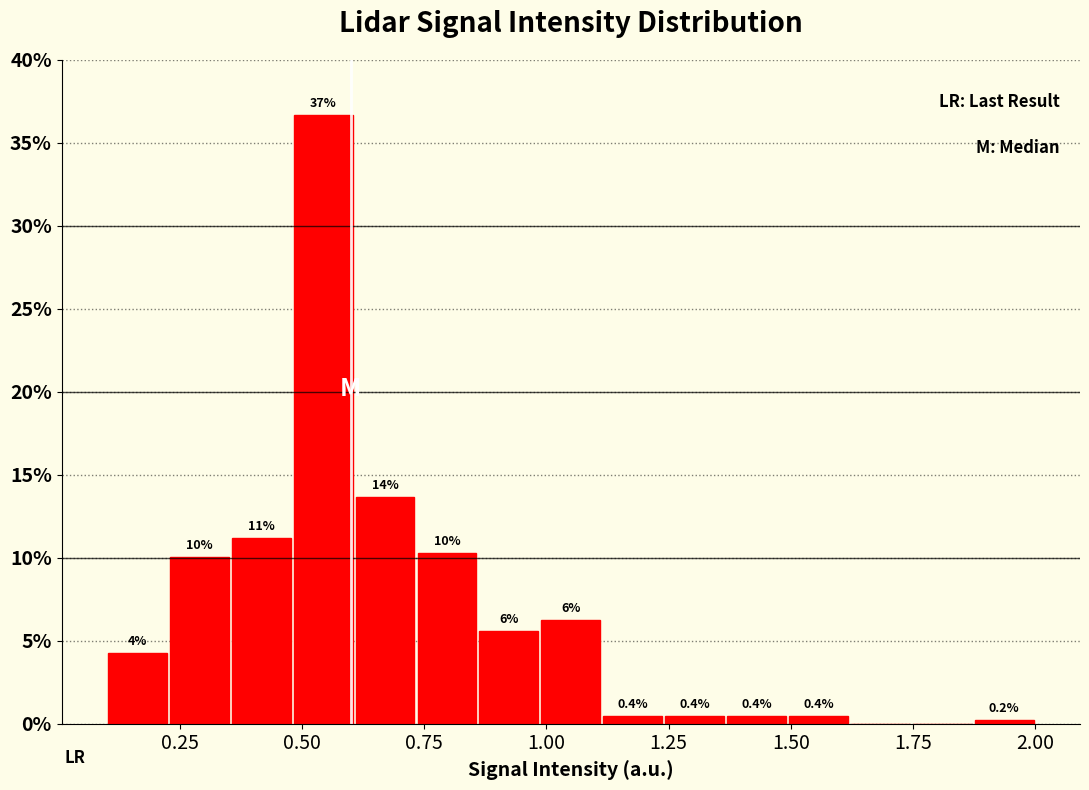

Around what value on the x-axis is the tallest bar? Give the approximate position of its centre, as read against the axis.

0.55